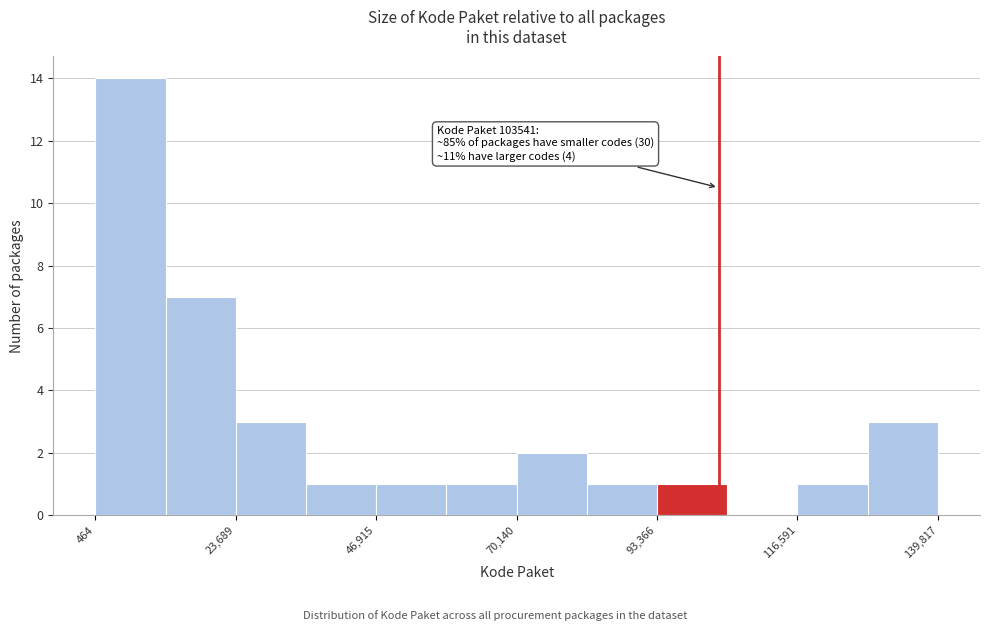

Around what value on the x-axis is the tallest bar? Give the approximate position of its centre, as read against the axis.

5000